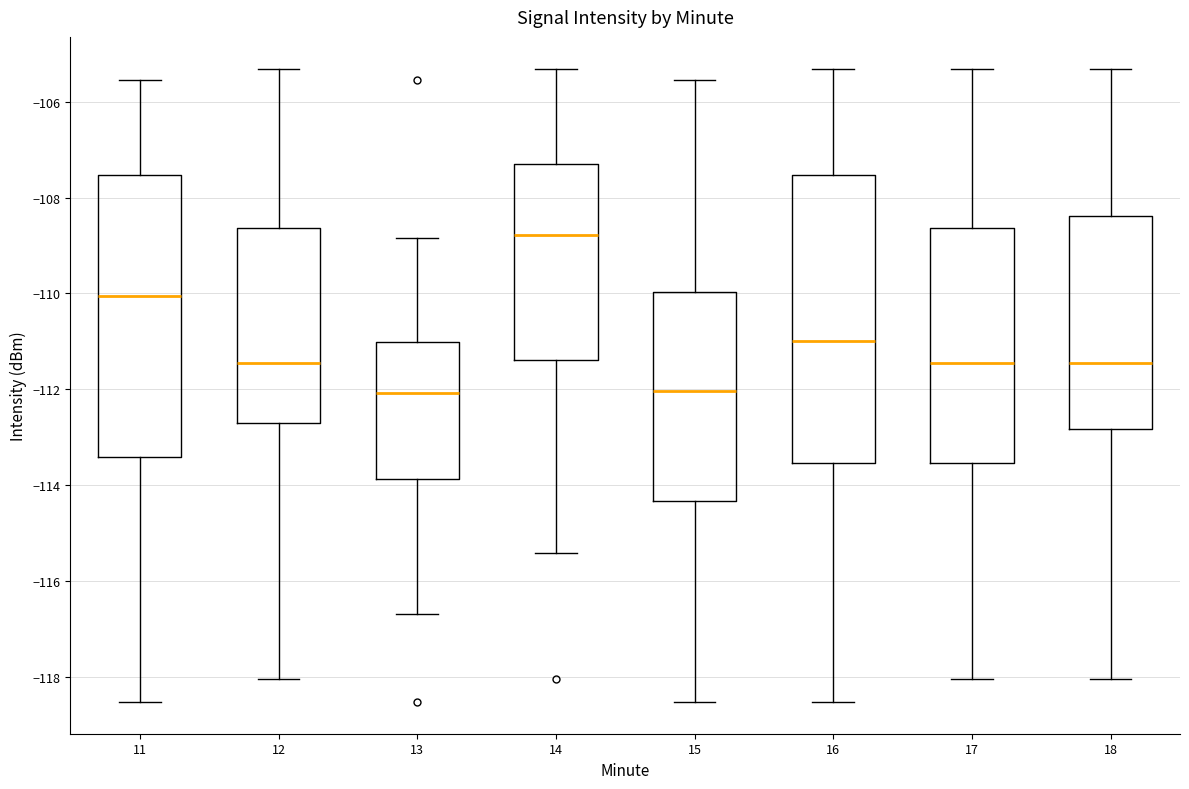

Where does the lower whisker of the box at x = 15 end on the y-axis? The values are not printed on the chart, so give them approximately, as read against the axis.

-118.6